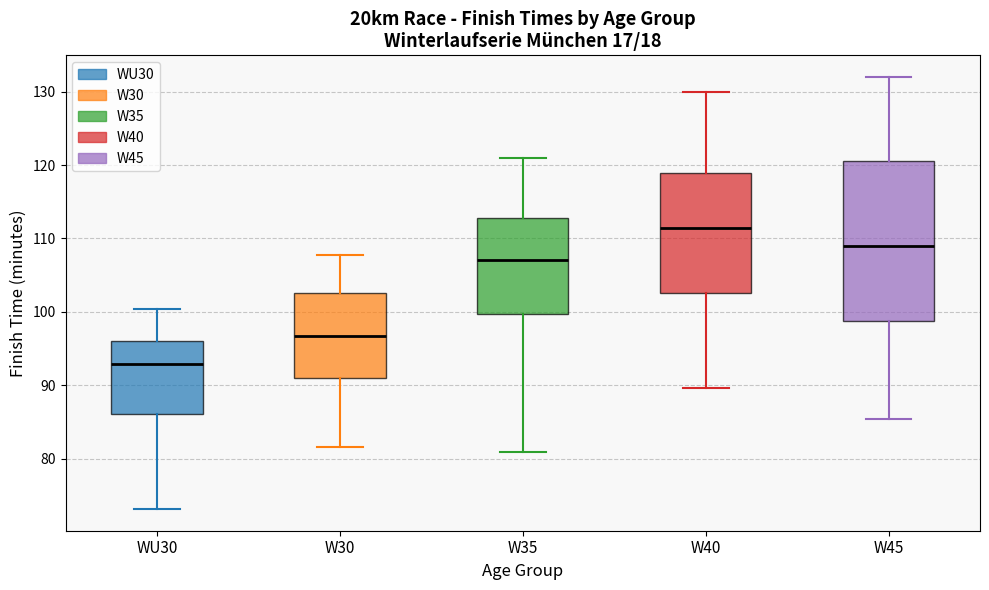

Reading left to right, transcribe this box plot: for each box, give where its median line is, the range the box spans, and where its two whiskers end, as read against the y-axis. The values are not printed on the chart, so give them approximately, as read against the axis.

WU30: median 93, box 86 to 96, whiskers 73 to 100
W30: median 97, box 91 to 103, whiskers 82 to 108
W35: median 107, box 100 to 113, whiskers 81 to 121
W40: median 111, box 103 to 119, whiskers 90 to 130
W45: median 109, box 99 to 121, whiskers 85 to 132